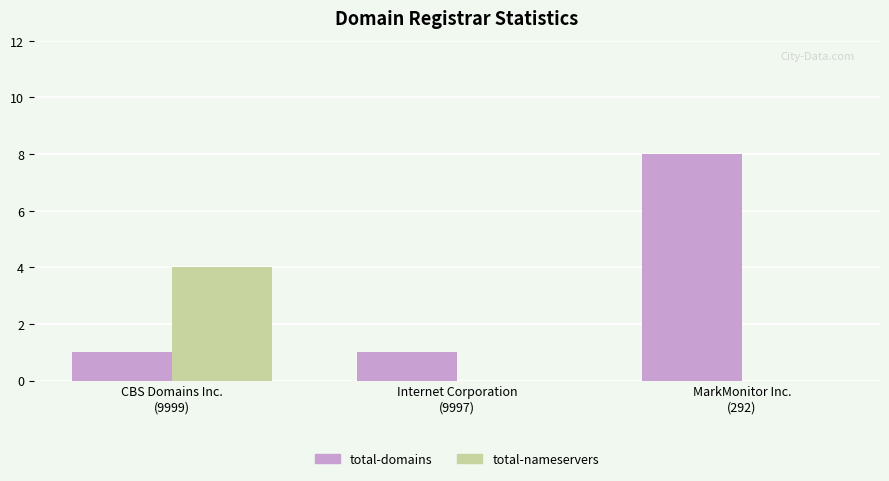

How many groups of bars are there?

3